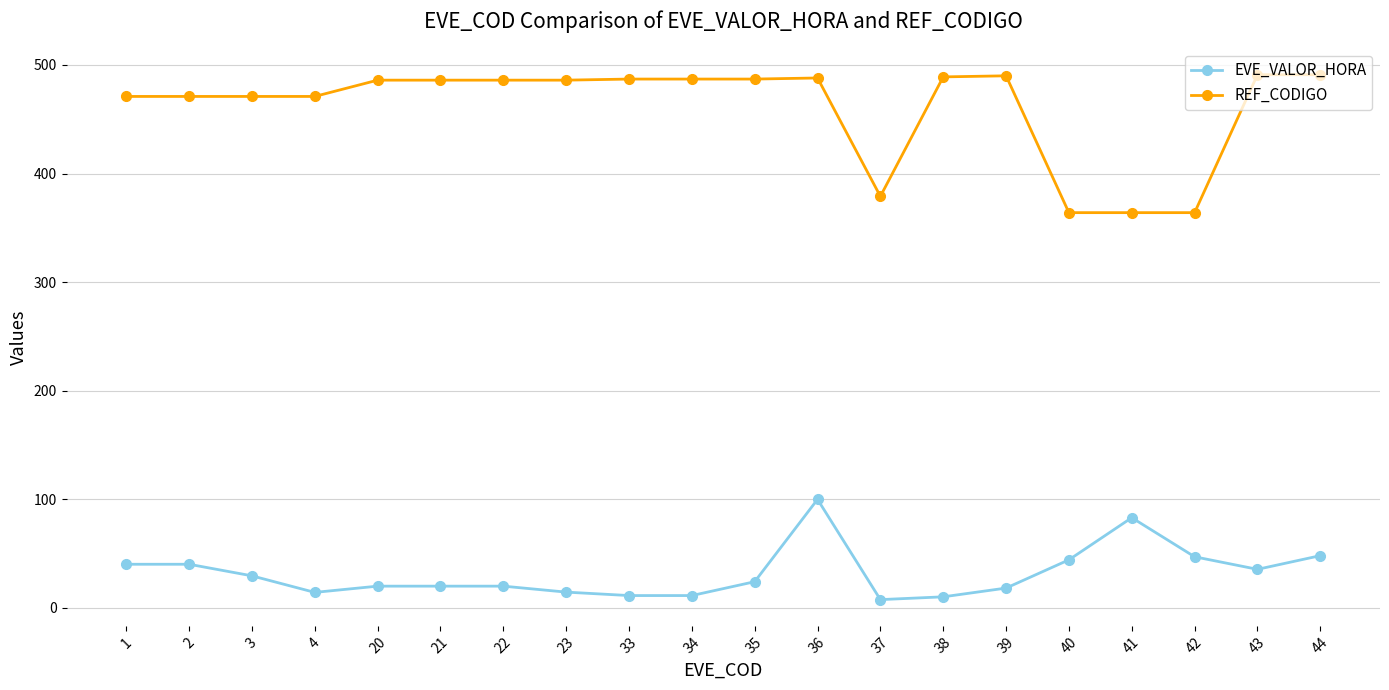

What are all the series names shown in the legend?

EVE_VALOR_HORA, REF_CODIGO